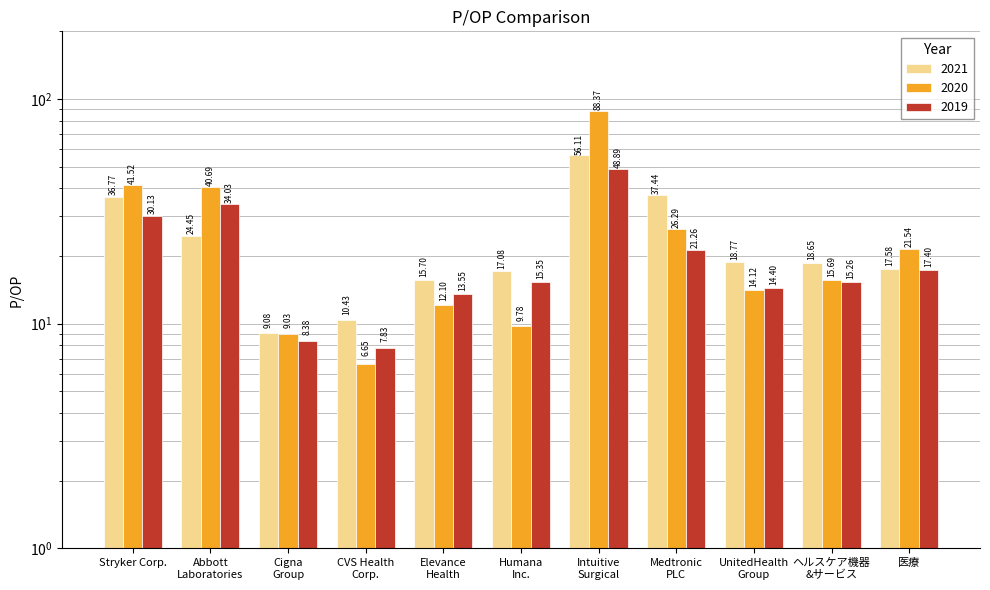

Is it true that 2021 equals 15.1 at Cigna
Group?

False